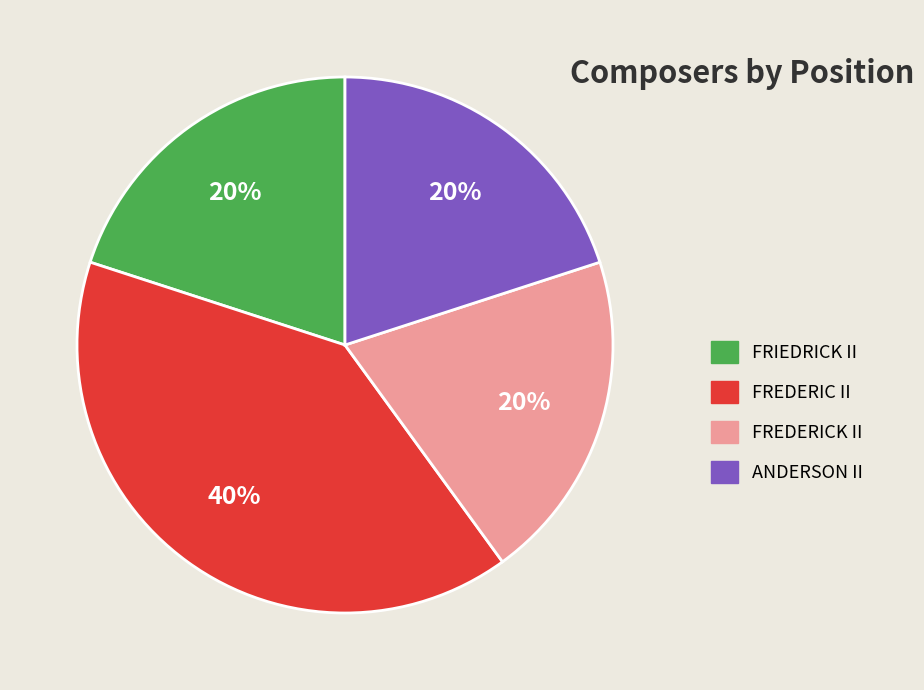

To the nearest percent, what percentage of the pie is ANDERSON II?

20%